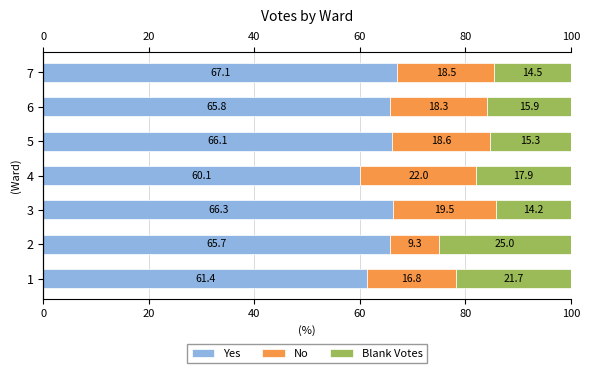

Between 1 and 5, which series saw the biggest shift?

Blank Votes